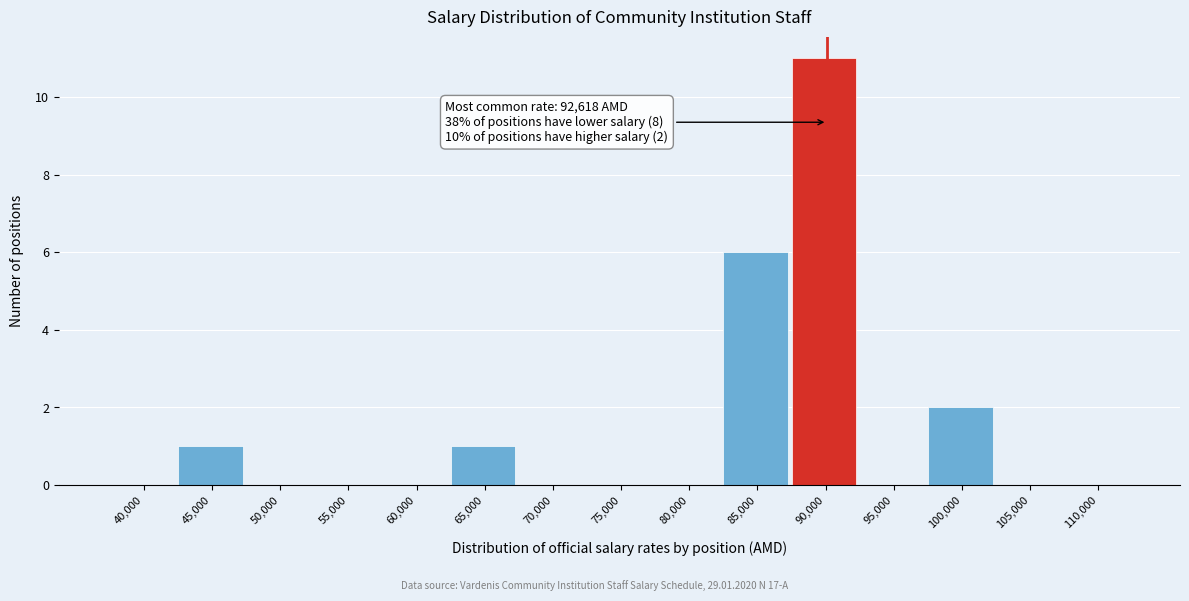

Reading left to right, list all the values displayed in this chart.

40,000=0	45,000=1	50,000=0	55,000=0	60,000=0	65,000=1	70,000=0	75,000=0	80,000=0	85,000=6	90,000=11	95,000=0	100,000=2	105,000=0	110,000=0